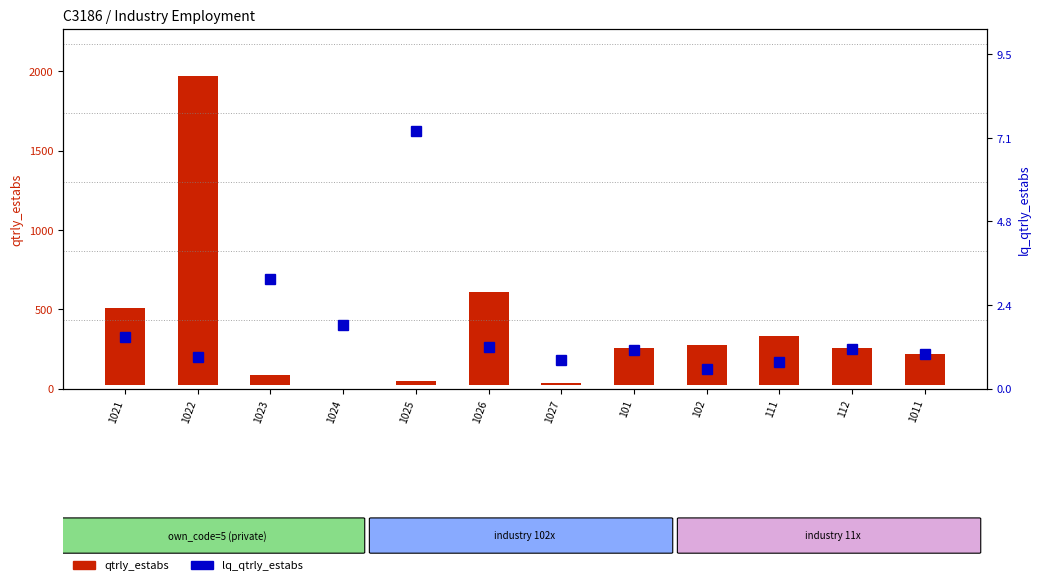

Is the value of qtrly_estabs at 1026 greater than the value of lq_qtrly_estabs at 101?

Yes